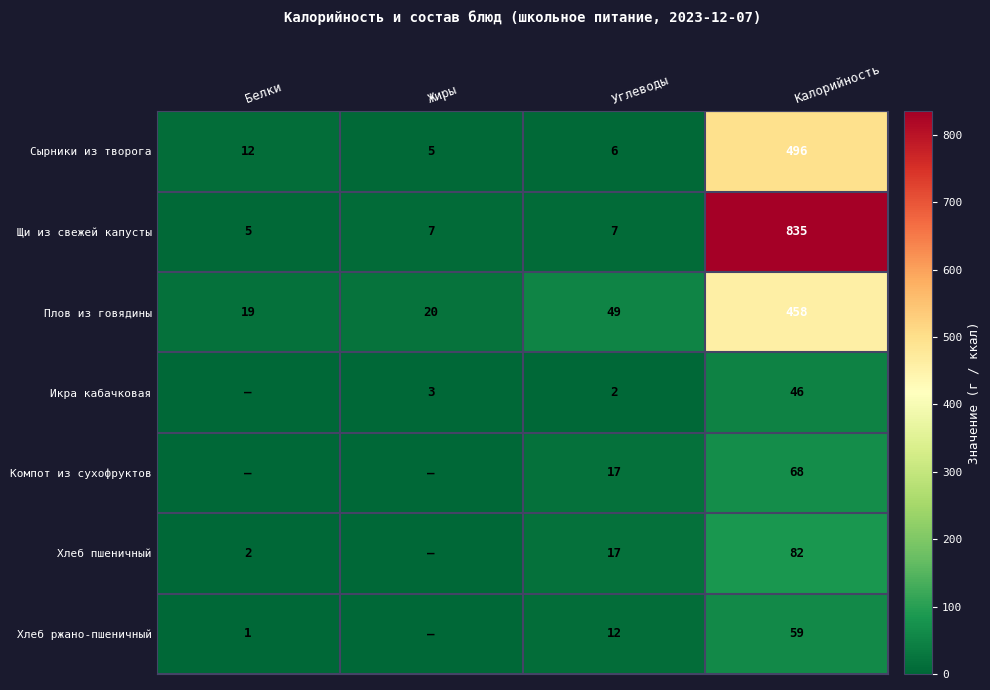

What is the spread (max minus min) of values at Белки?

19